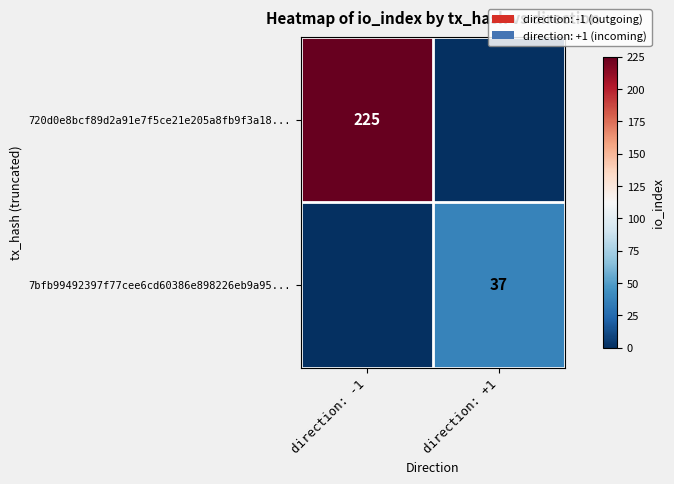

The 7bfb99492397f77cee6cd60386e898226eb9a95... series shows 52 at direction: +1. True or false?

False